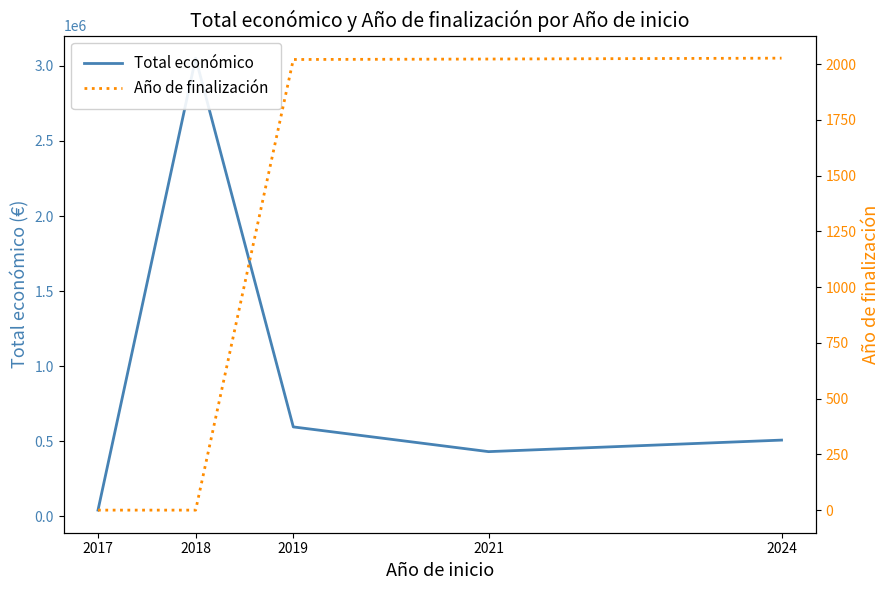

True or false: Año de finalización has a value of 866 at 2019.

False